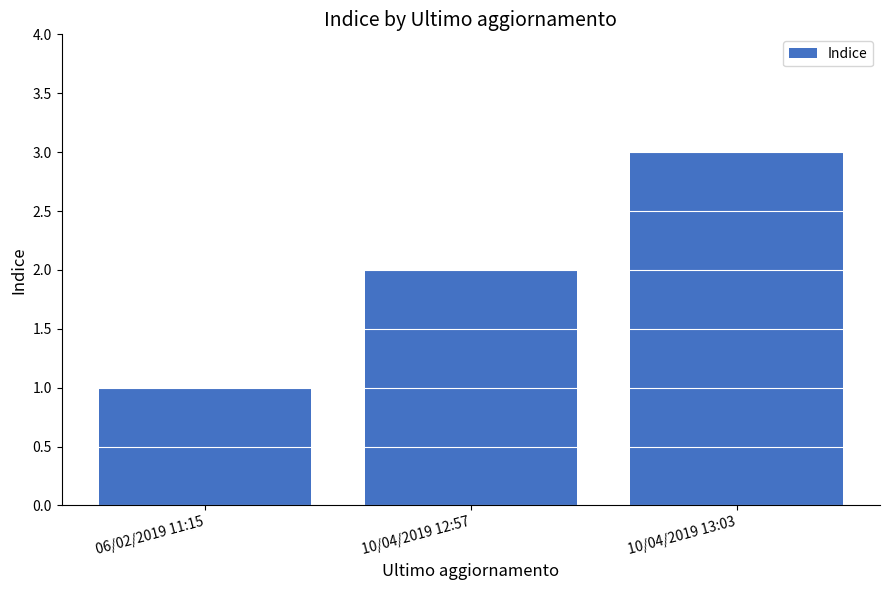

What is the maximum value shown in the chart?

3